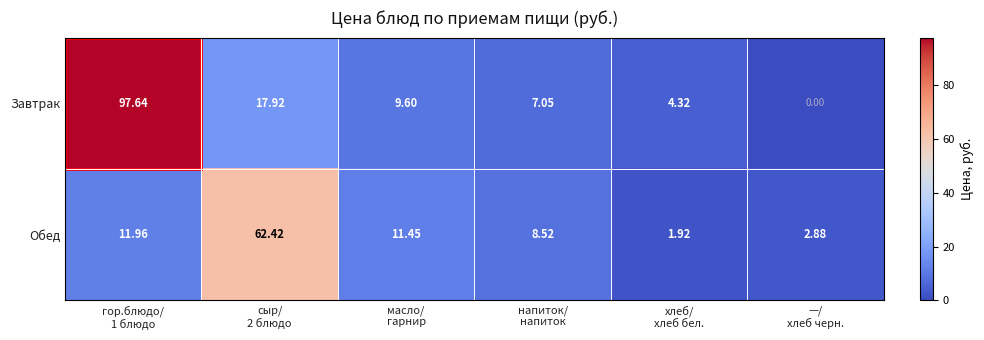

How many values in the Обед series are below 11?

3